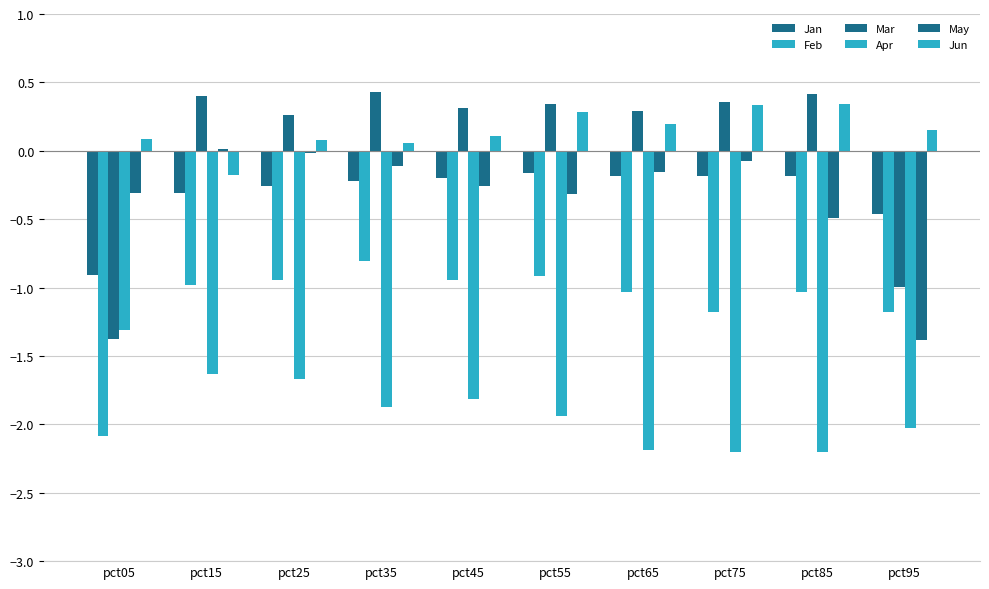

Count the number of data series in this chart.

6